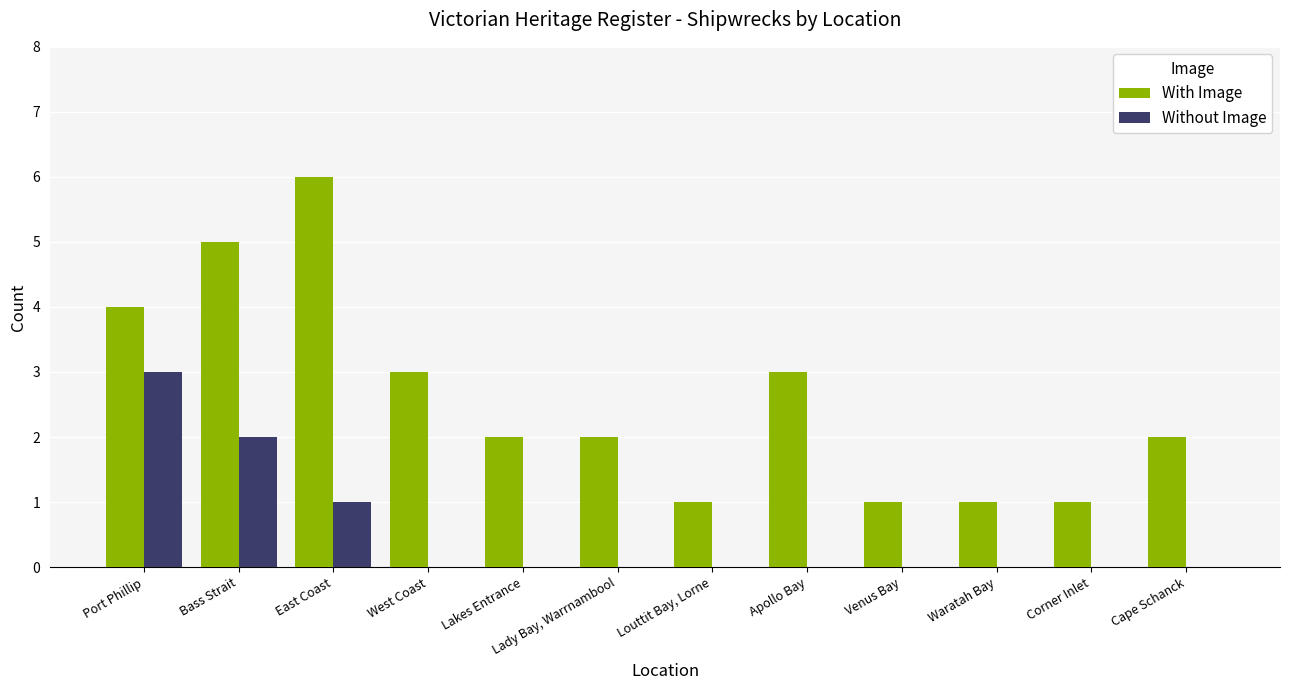

Which series has the widest spread of values?

With Image